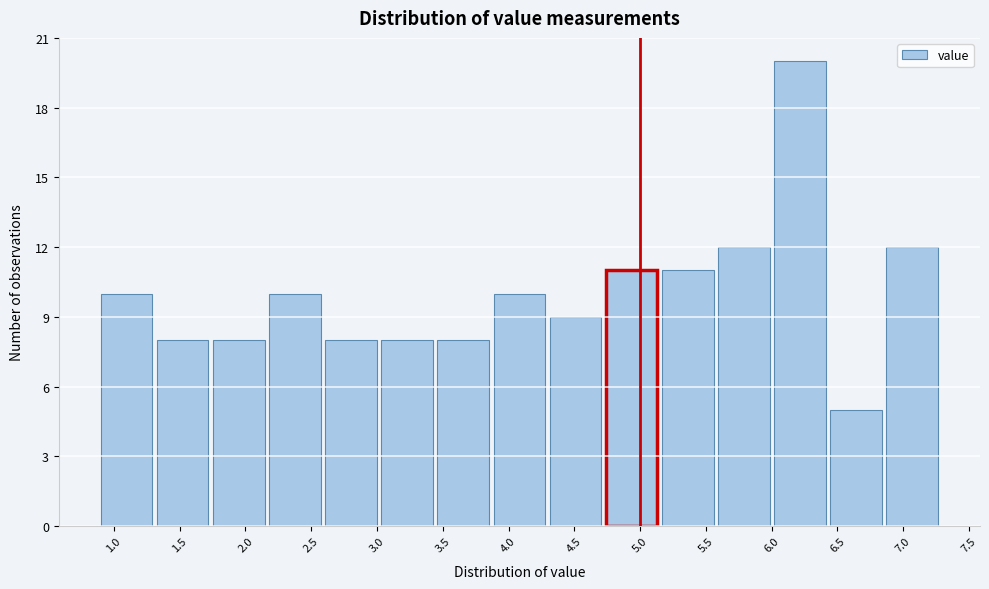

Reading left to right, list every bar in this chart as the range it spans on the x-axis followed by its height. Neither the bar edges nor the heights are printed on the chart, so give them approximately, as read against the axes.

0.90 to 1.35: 10
1.35 to 1.75: 8
1.75 to 2.20: 8
2.20 to 2.60: 10
2.60 to 3.05: 8
3.05 to 3.45: 8
3.45 to 3.90: 8
3.90 to 4.30: 10
4.30 to 4.75: 9
4.75 to 5.15: 11
5.15 to 5.60: 11
5.60 to 6.00: 12
6.00 to 6.45: 20
6.45 to 6.85: 5
6.85 to 7.30: 12